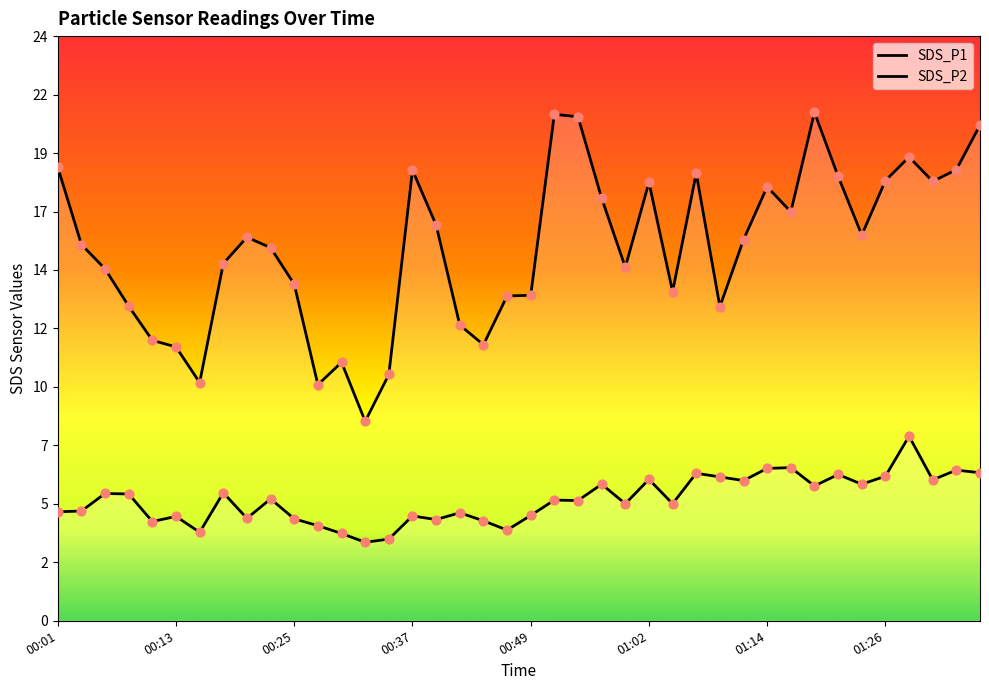

Which series reaches the minimum Y coordinate?

SDS_P2